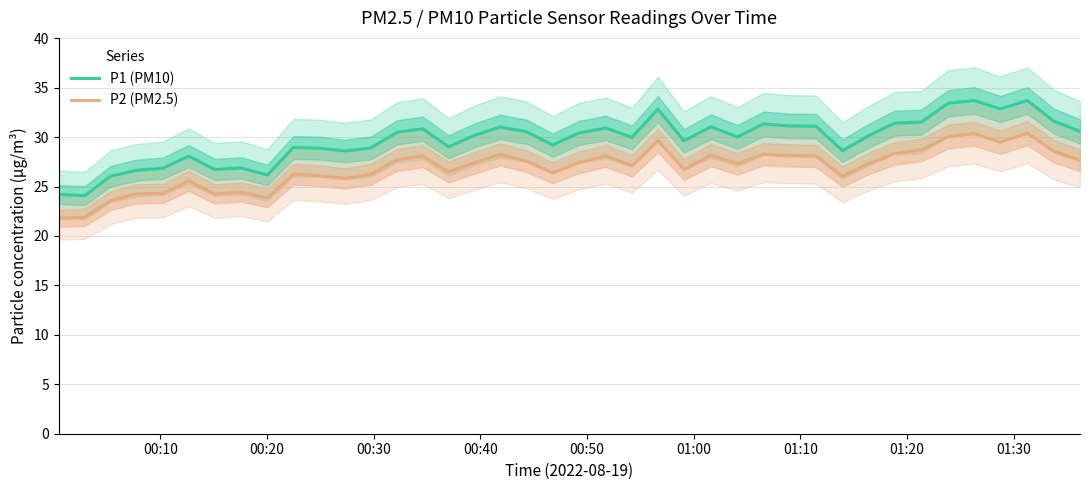

What is the highest value of the P1 (PM10) series?

33.7